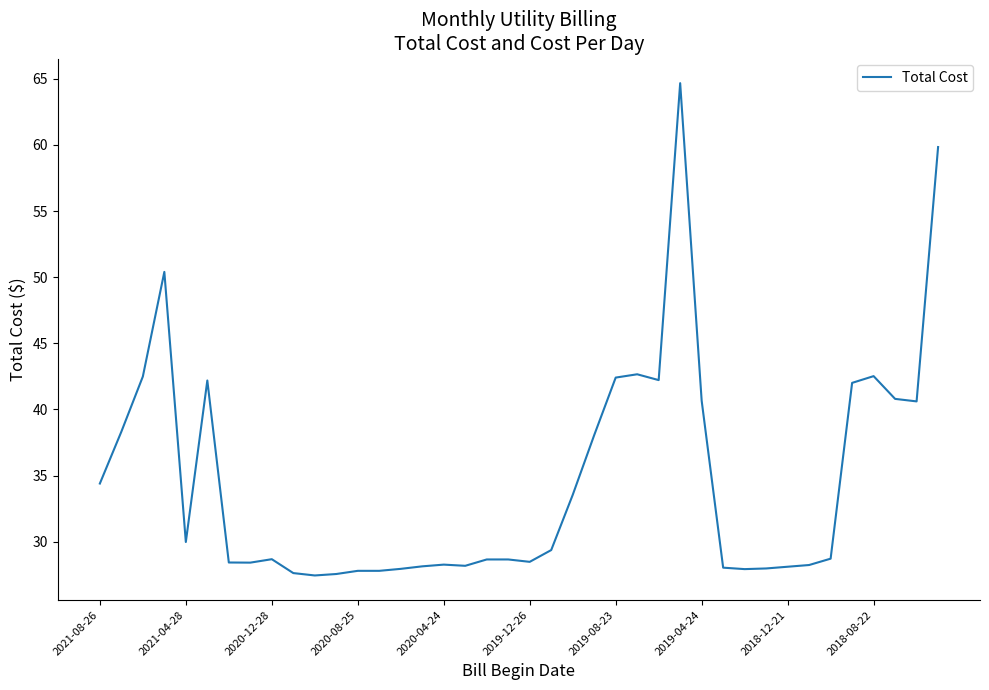

What is the maximum value shown in the chart?

64.7